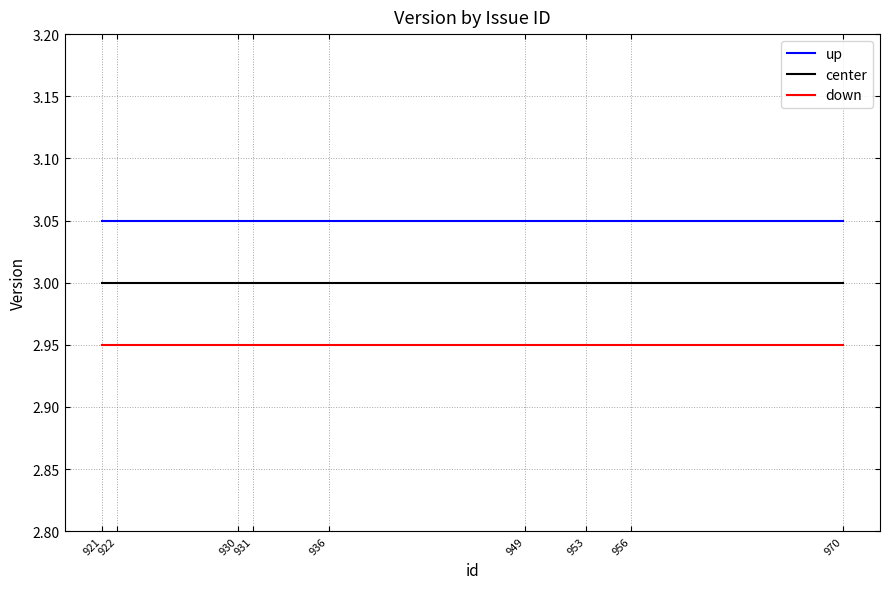

Rank the series at 921 from lowest to highest value.

down, center, up